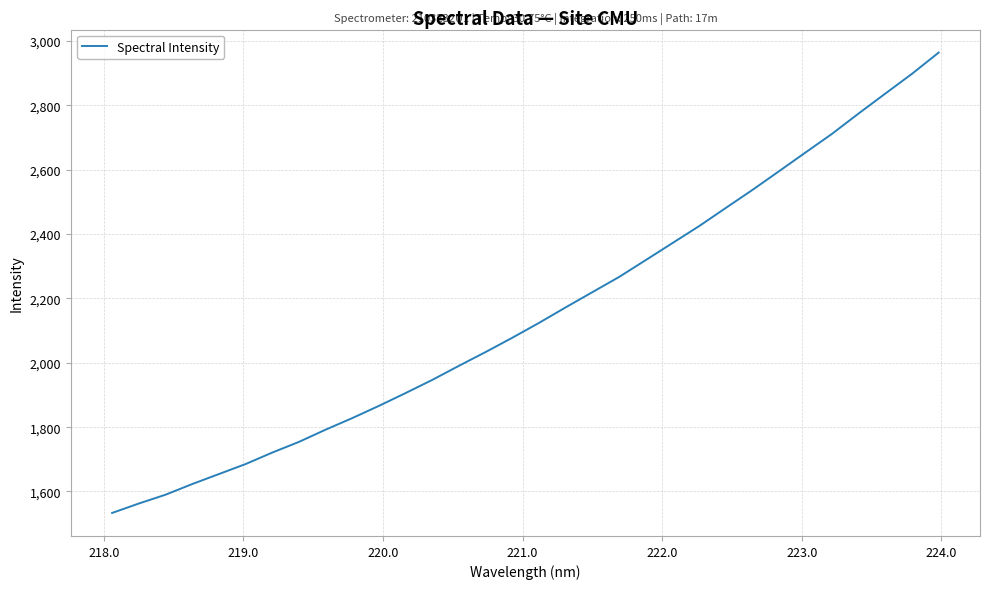

How many lines are shown in the chart?

1